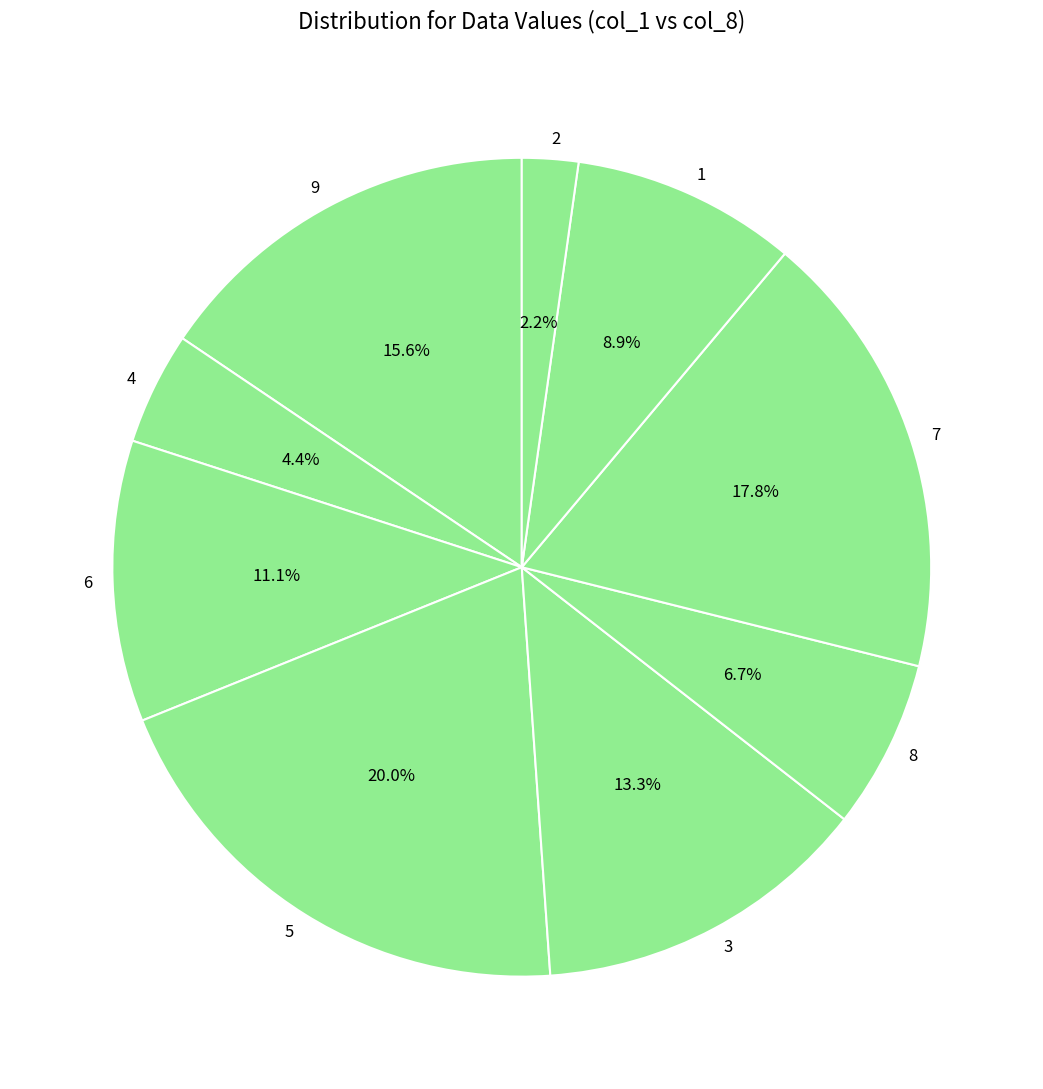

What is the smallest slice in the pie chart?

2